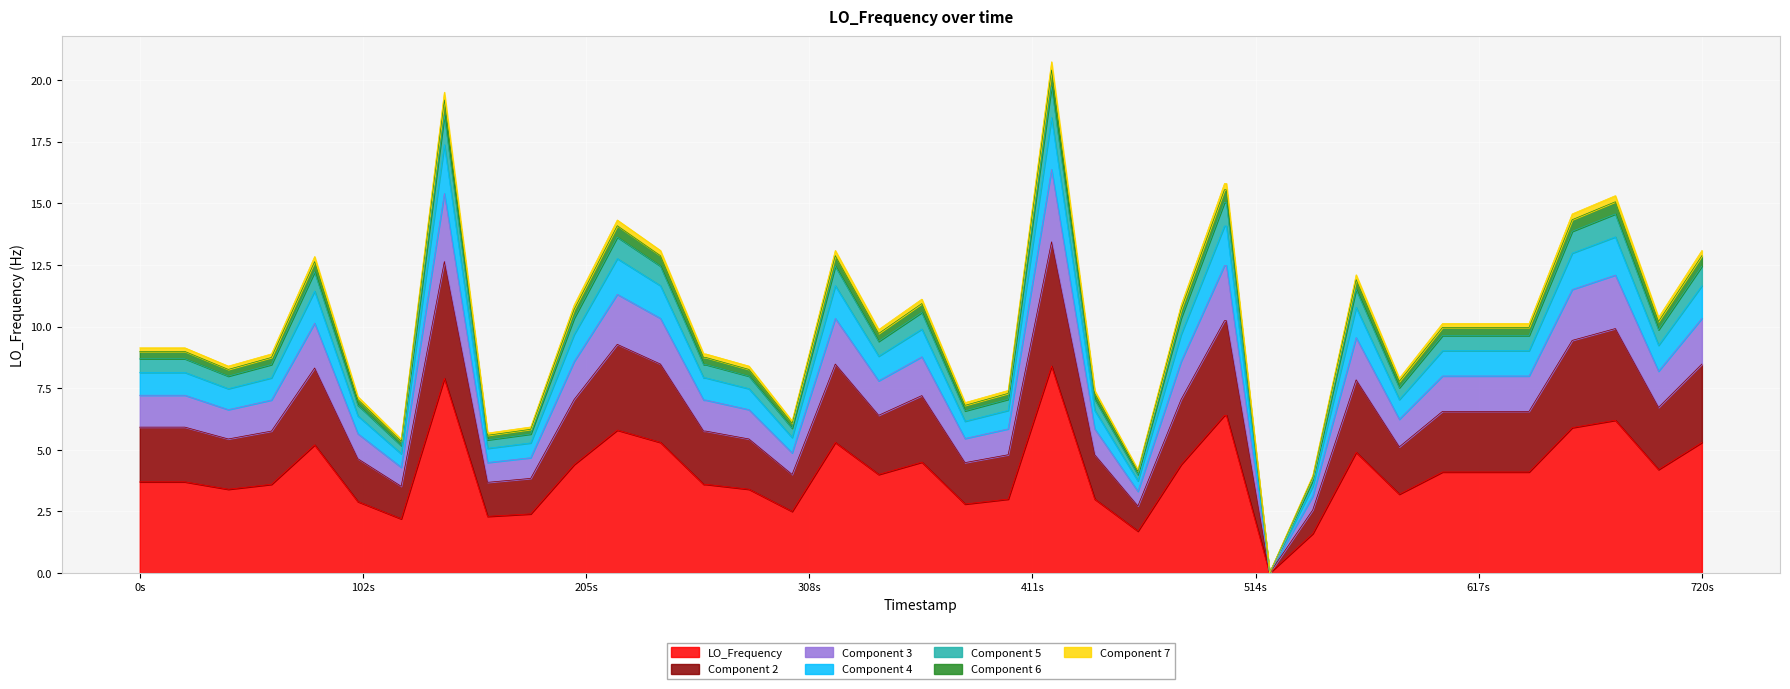

Does the chart display data point markers on the line(s)?

No